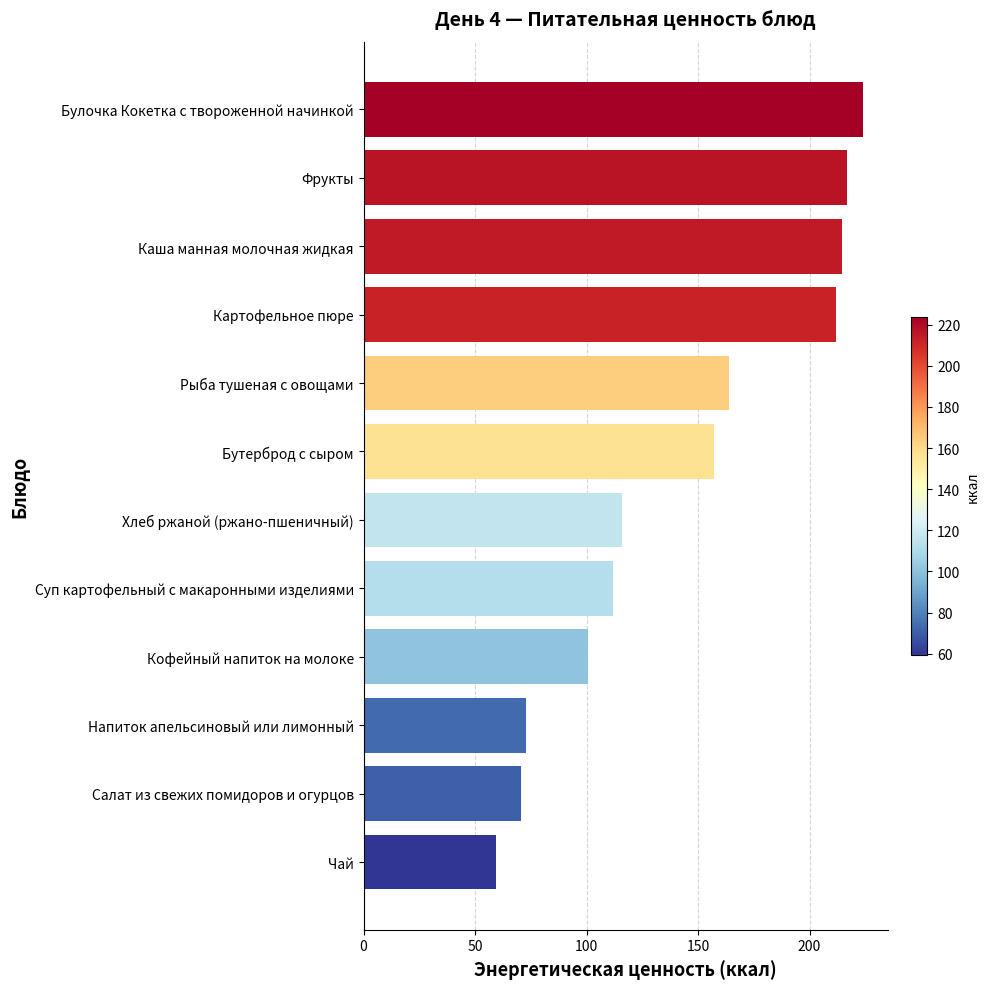

At which category does the chart reach its peak across all series?

Булочка Кокетка с твороженной начинкой